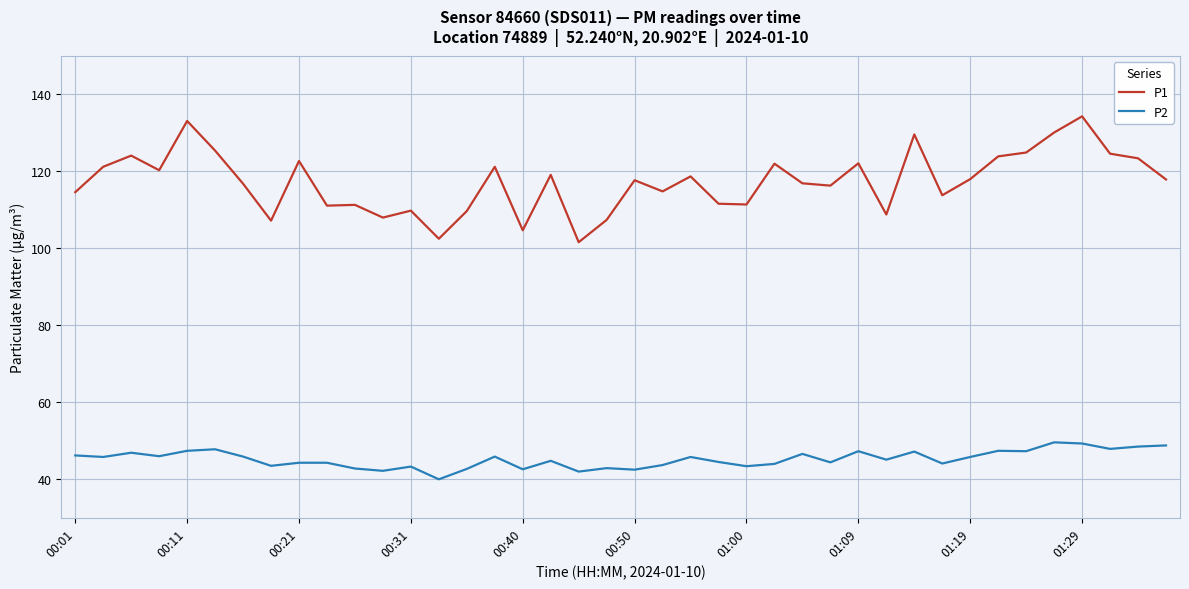

True or false: P2 and P1 intersect in this chart.

False